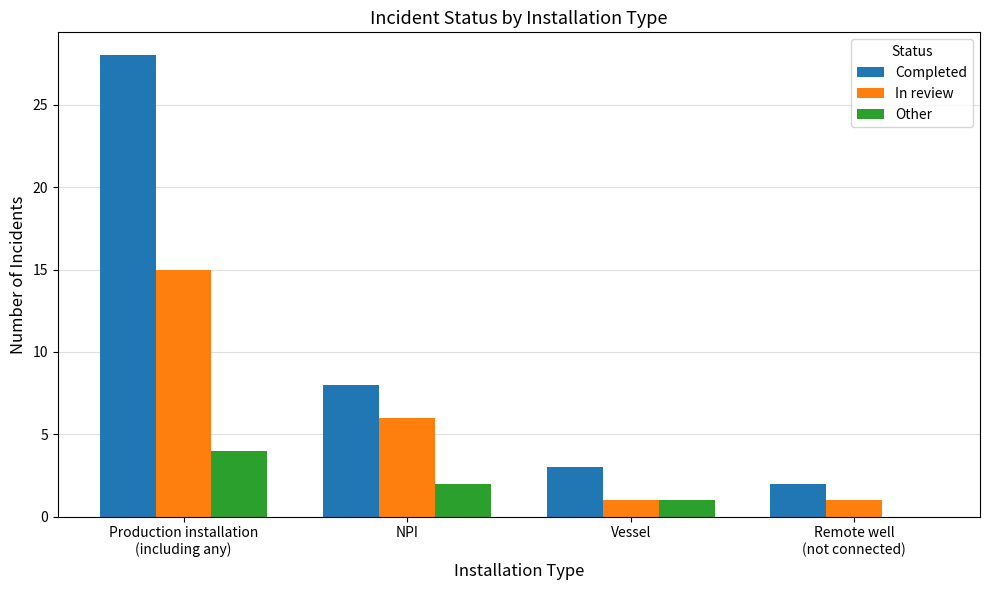

What is the highest value of the Completed series?

28